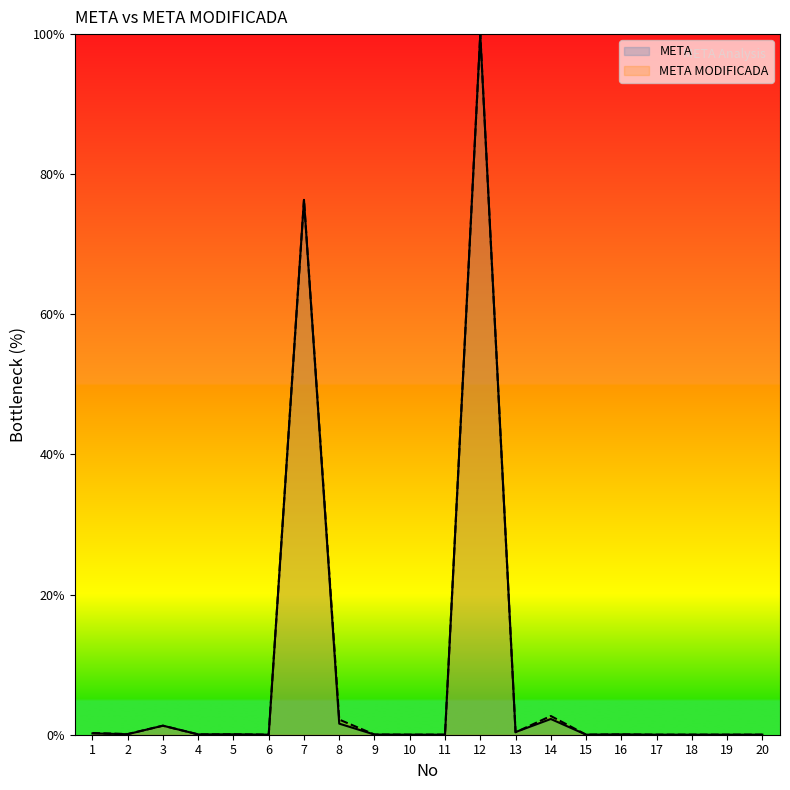

What is the total value across all series at 7?

152.7